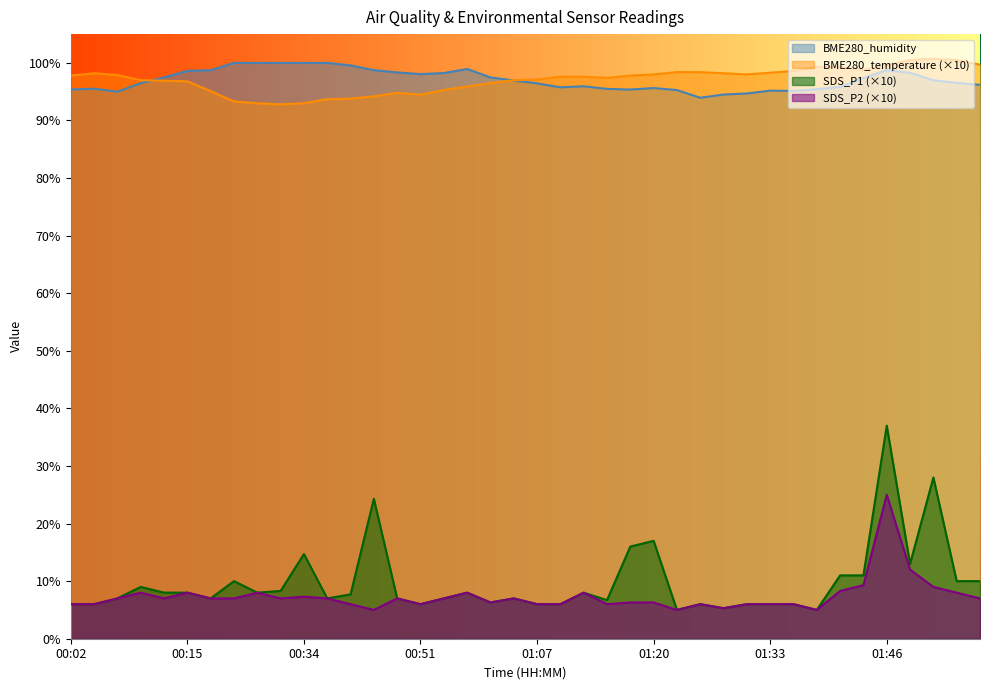

What is the sum of the BME280_humidity values at 00:02 and 01:48?

193.7